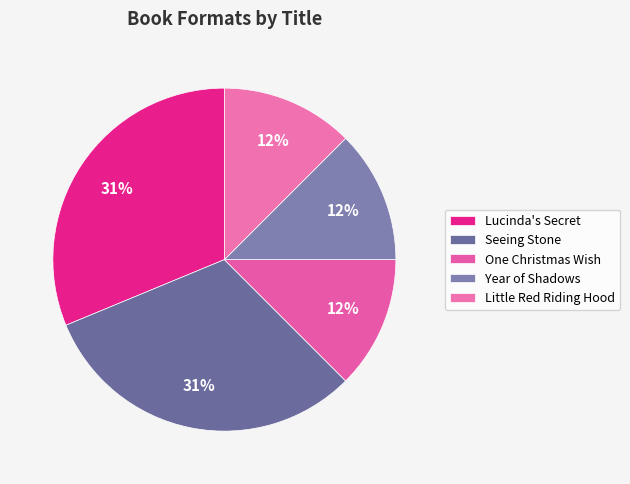

Does One Christmas Wish account for over 50% of the chart?

No